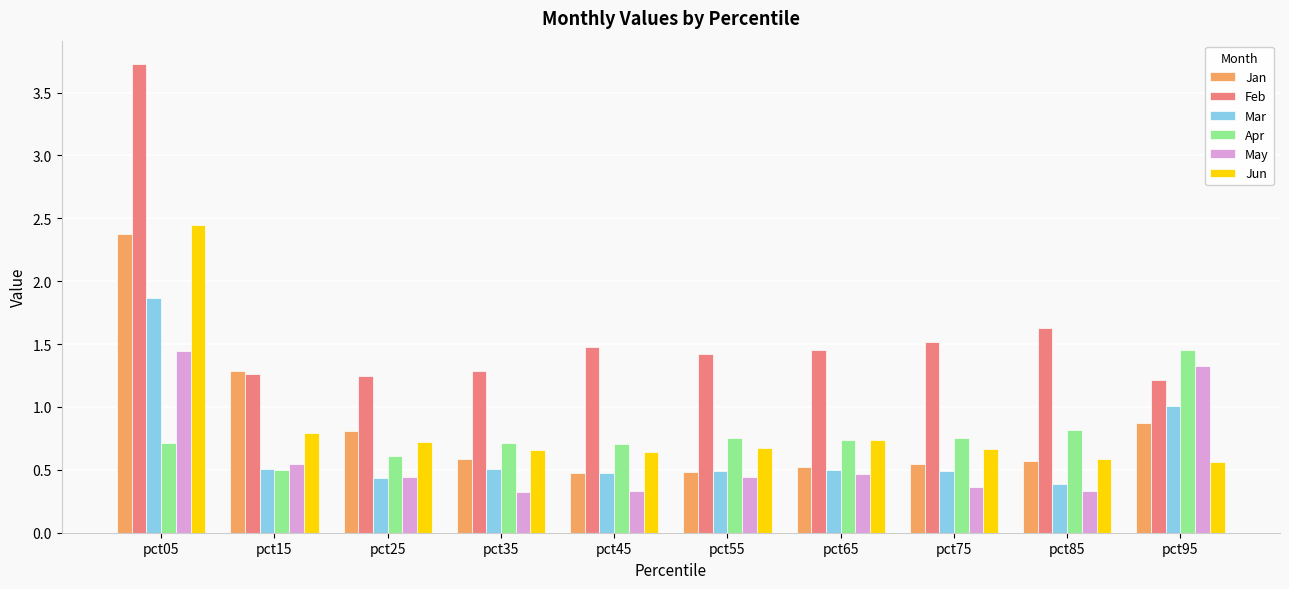

What is the difference between the highest and lowest values at pct85?

1.3